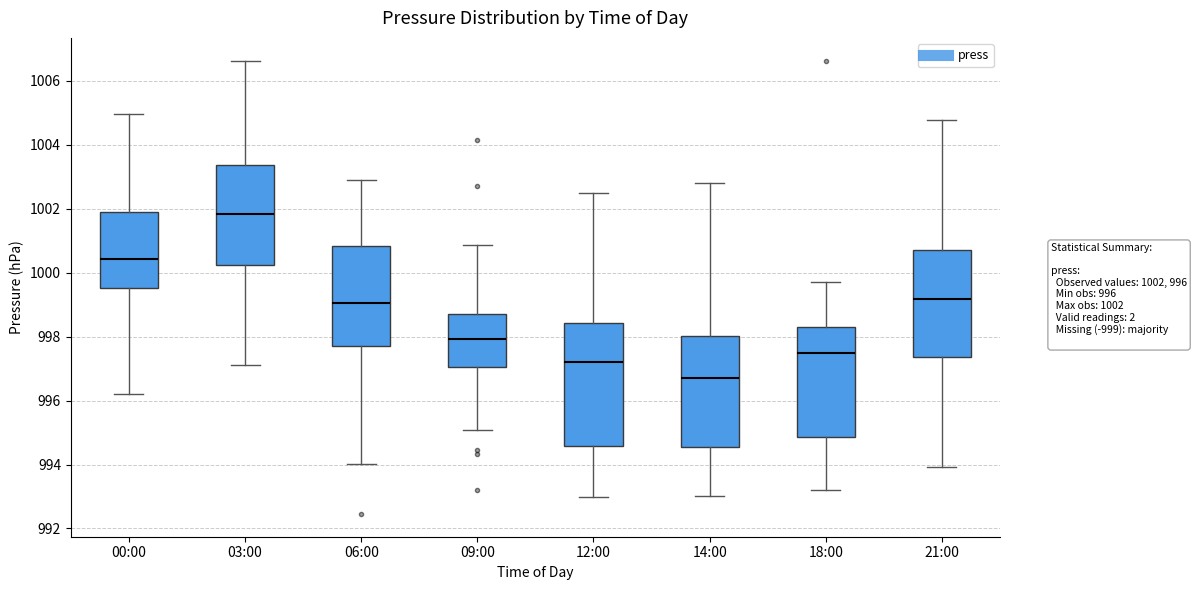

Reading left to right, transcribe this box plot: for each box, give where its median line is, the range the box spans, and where its two whiskers end, as read against the y-axis. The values are not printed on the chart, so give them approximately, as read against the axis.

00:00: median 1000.4, box 999.6 to 1002.0, whiskers 996.2 to 1005.0
03:00: median 1001.8, box 1000.2 to 1003.4, whiskers 997.2 to 1006.6
06:00: median 999.0, box 997.8 to 1000.8, whiskers 994.0 to 1003.0
09:00: median 998.0, box 997.0 to 998.8, whiskers 995.0 to 1000.8
12:00: median 997.2, box 994.6 to 998.4, whiskers 993.0 to 1002.4
14:00: median 996.8, box 994.6 to 998.0, whiskers 993.0 to 1002.8
18:00: median 997.4, box 994.8 to 998.2, whiskers 993.2 to 999.8
21:00: median 999.2, box 997.4 to 1000.8, whiskers 994.0 to 1004.8